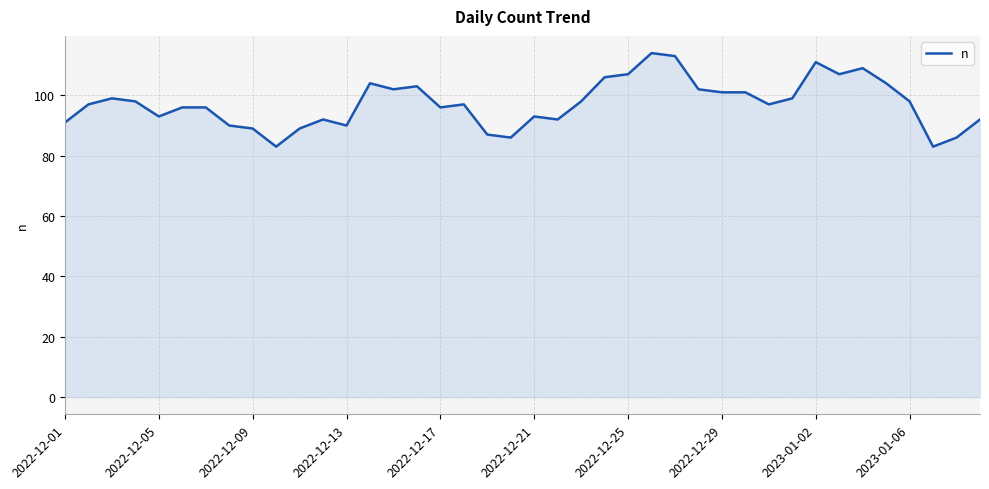

What is the difference between the maximum and minimum values?

31